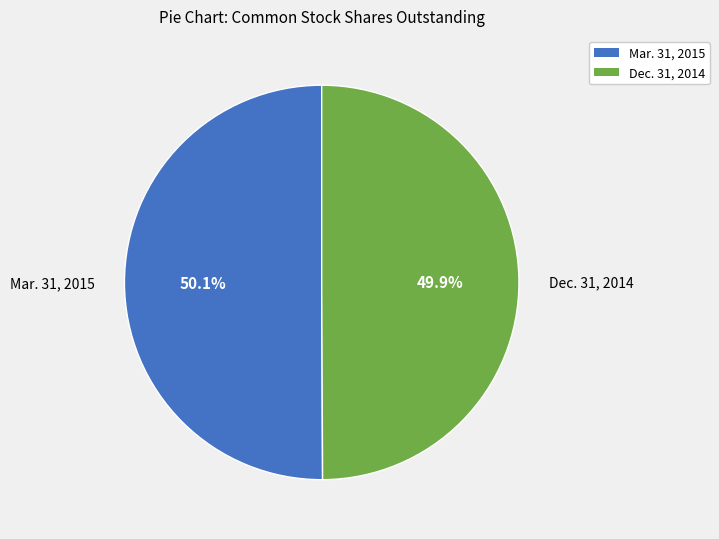

Rank the categories by value from highest to lowest.

Mar. 31, 2015, Dec. 31, 2014